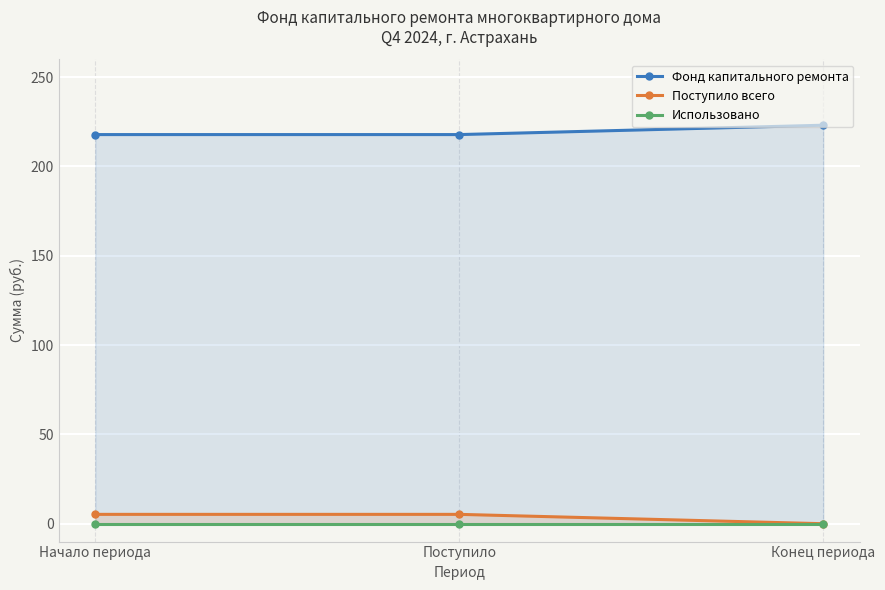

At how many categories does at least one series exceed 26?

3